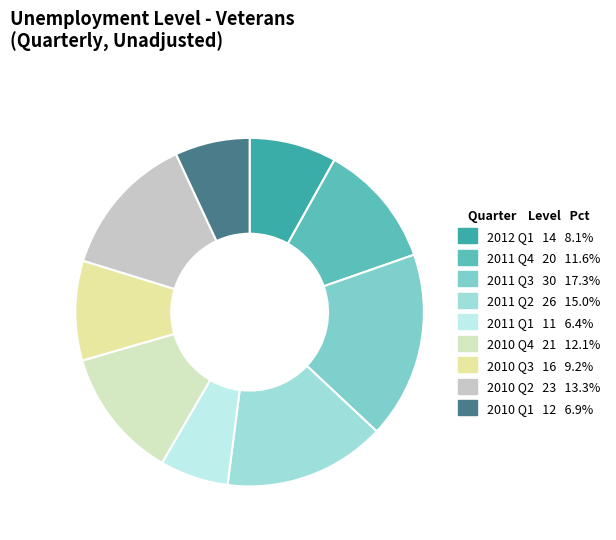

Is there a majority slice in this chart?

No